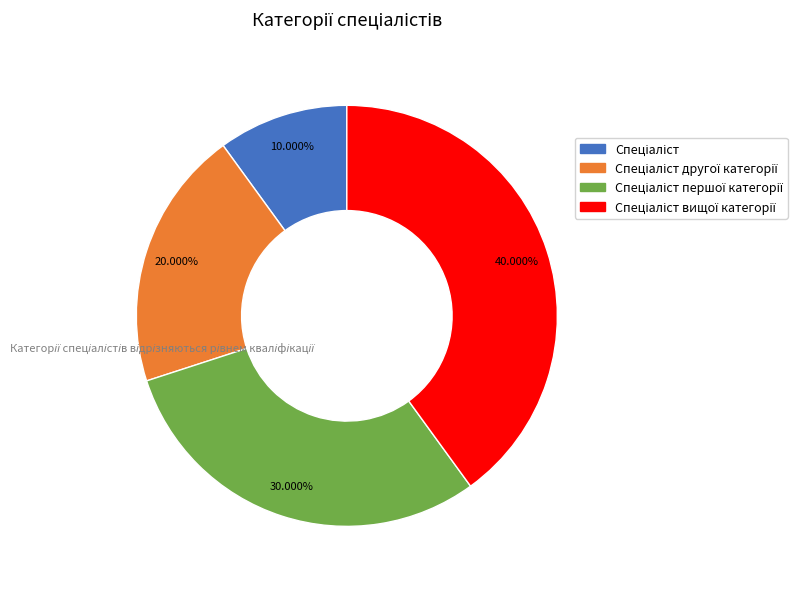

Does any single category account for the majority?

No